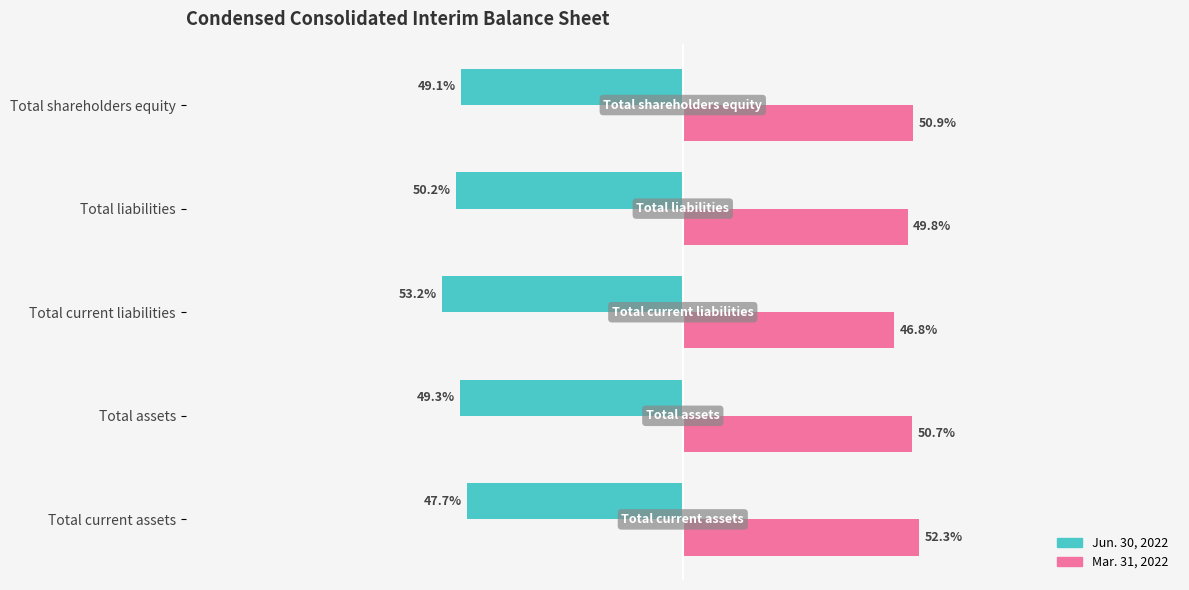

List the labels in order of Jun. 30, 2022 value, largest first.

Total current assets, Total shareholders equity, Total assets, Total liabilities, Total current liabilities